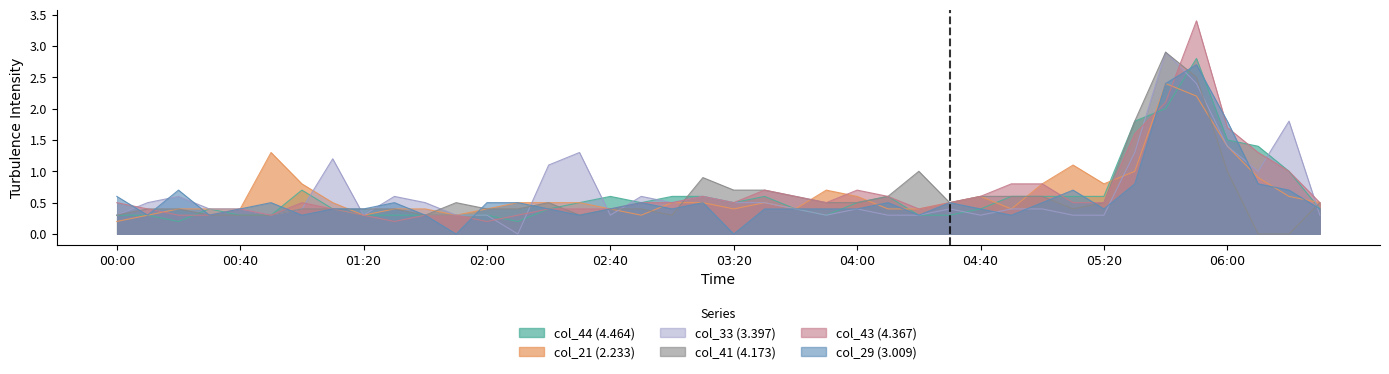

How many lines are shown in the chart?

6